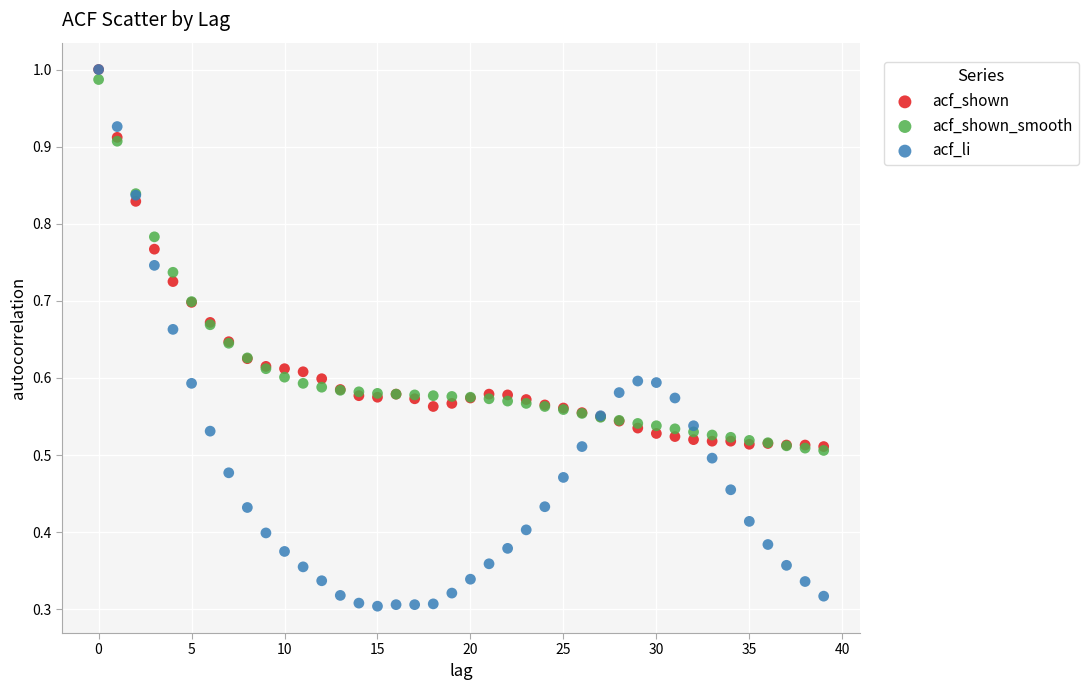

What are all the series names shown in the legend?

acf_shown, acf_shown_smooth, acf_li